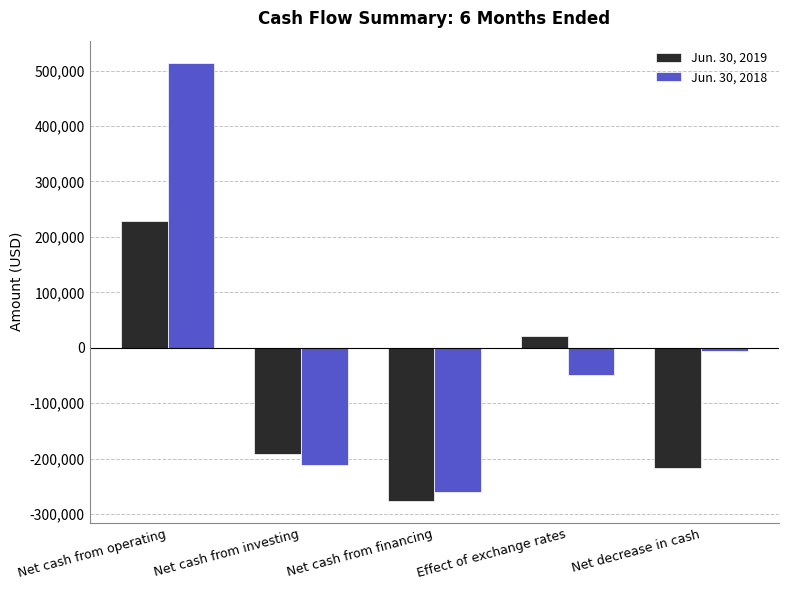

Which category has the lowest value in the Jun. 30, 2018 series?

Net cash from financing